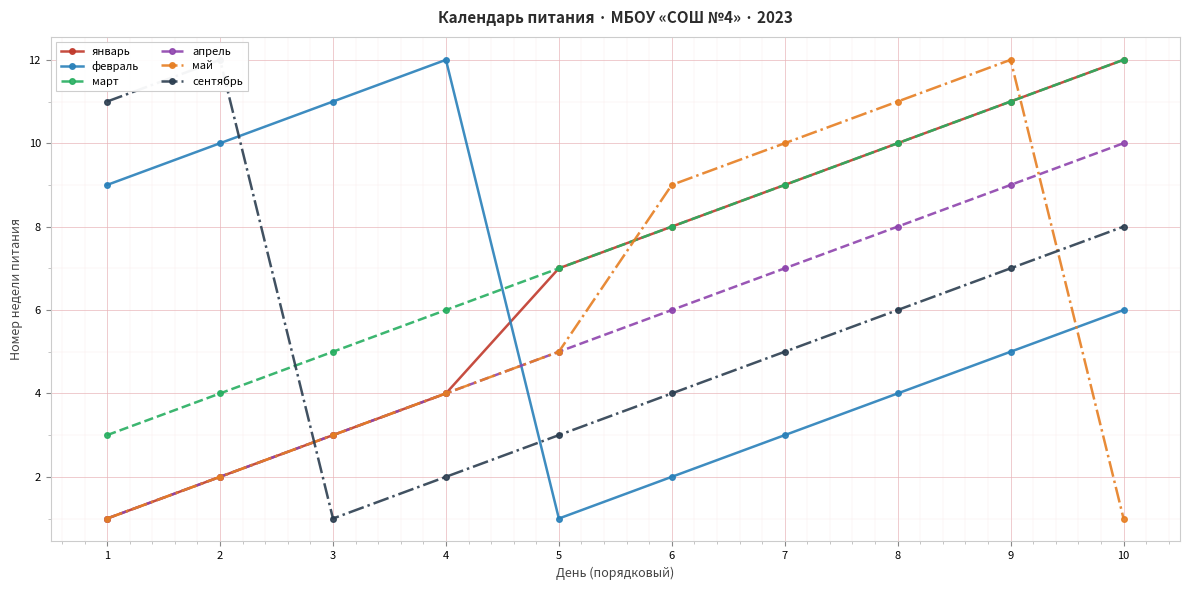

Reading left to right, extract all data points from this chart.

январь: 1	2	3	4	7	8	9	10	11	12
февраль: 9	10	11	12	1	2	3	4	5	6
март: 3	4	5	6	7	8	9	10	11	12
апрель: 1	2	3	4	5	6	7	8	9	10
май: 1	2	3	4	5	9	10	11	12	1
сентябрь: 11	12	1	2	3	4	5	6	7	8